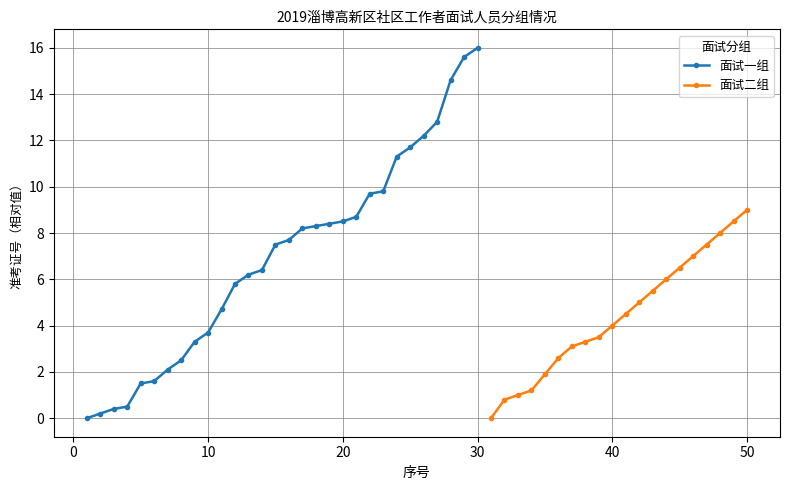

The value at 11 is 2.3. True or false?

False